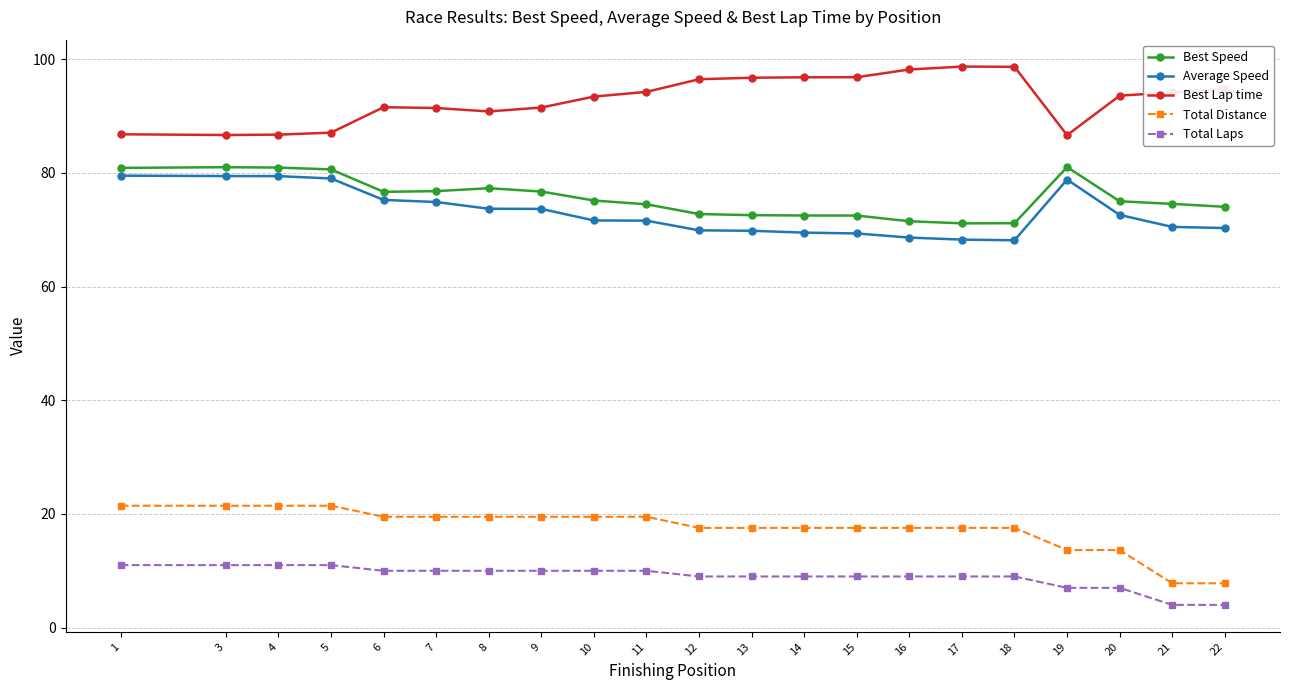

True or false: Best Lap time and Best Speed cross at least once.

False